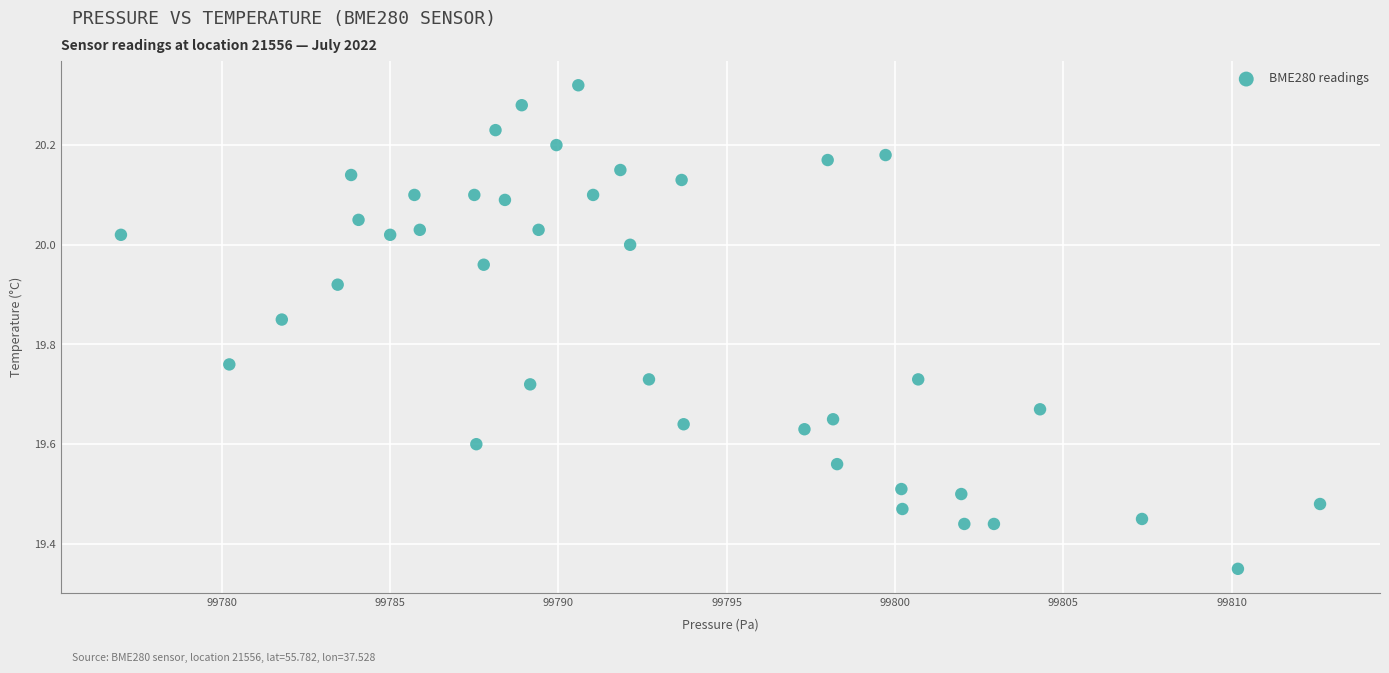

What is the range of Y values (max minus min)?

1.0